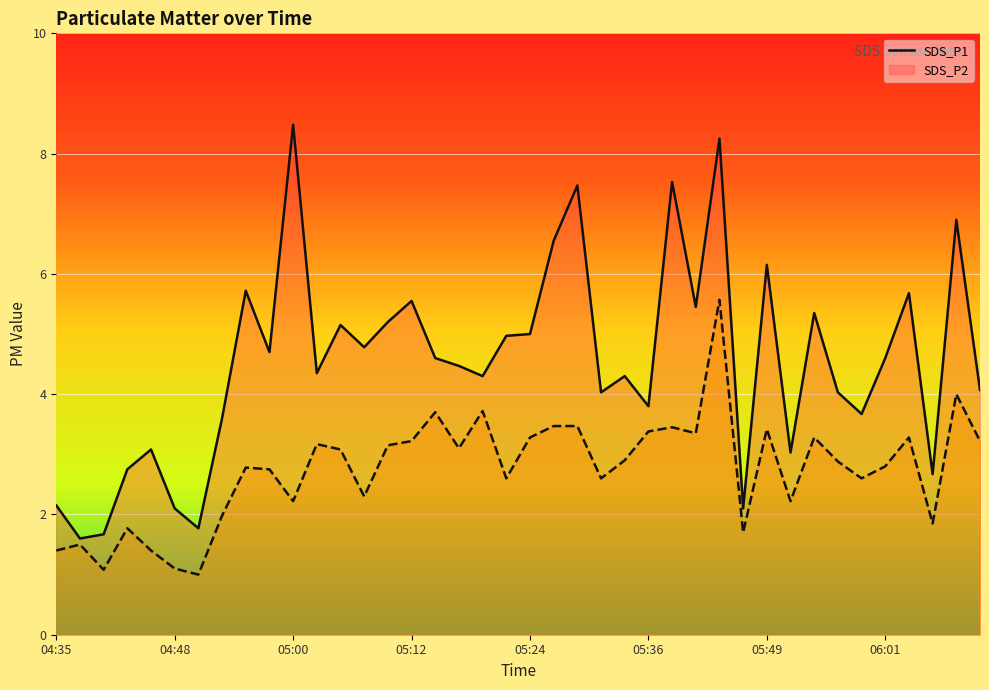

What is the difference between the maximum and minimum values in the SDS_P2 series?

4.6